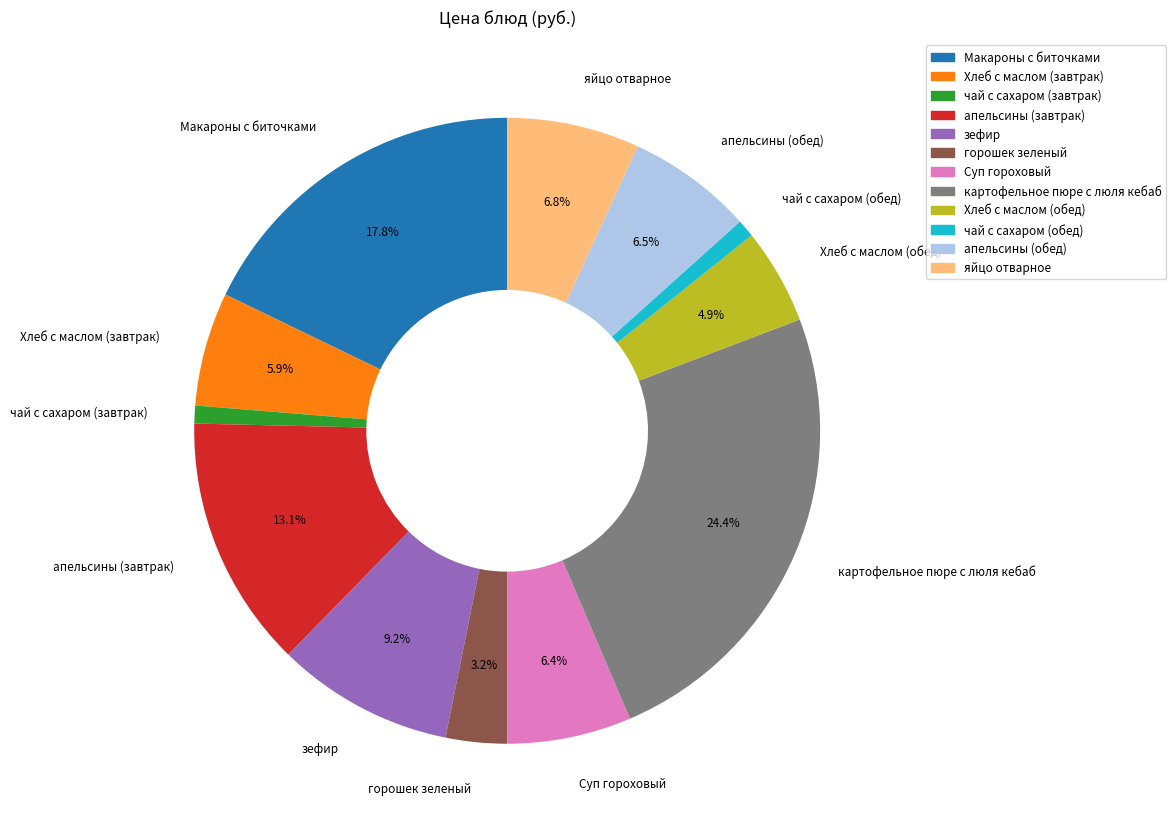

How many slices are in this pie chart?

12